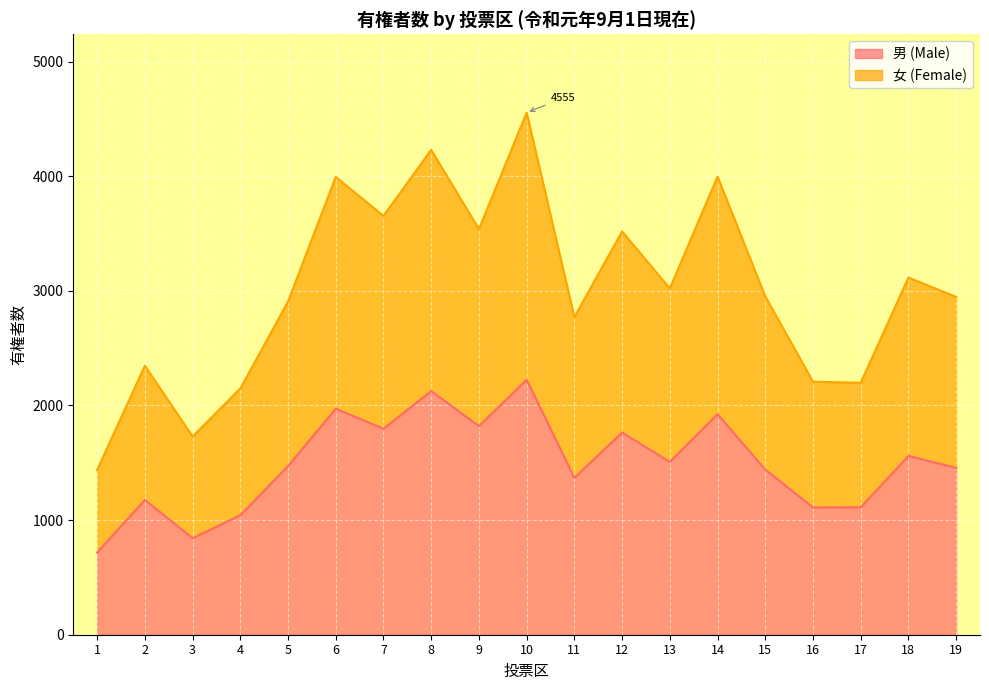

At how many categories does at least one series exceed 2843?

12